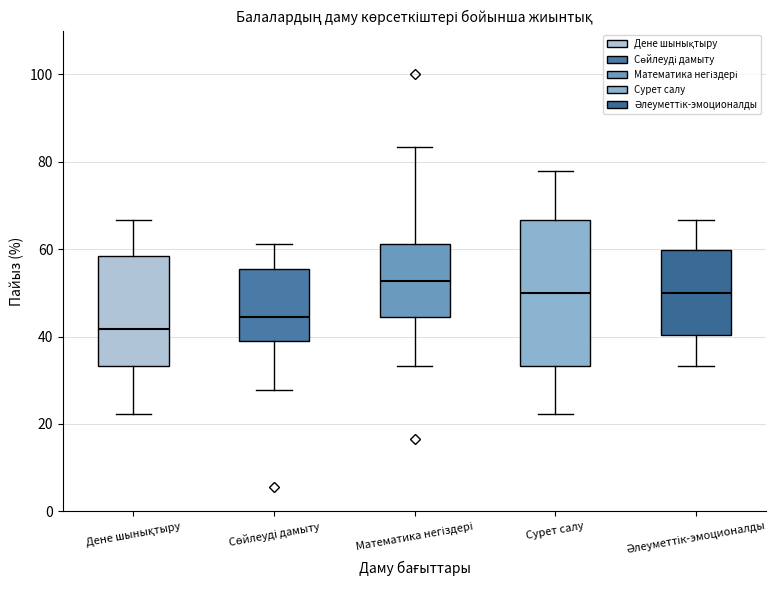

Reading left to right, transcribe this box plot: for each box, give where its median line is, the range the box spans, and where its two whiskers end, as read against the y-axis. The values are not printed on the chart, so give them approximately, as read against the axis.

Дене шынықтыру: median 42, box 34 to 58, whiskers 22 to 66
Сөйлеуді дамыту: median 44, box 38 to 56, whiskers 28 to 62
Математика негіздері: median 52, box 44 to 62, whiskers 34 to 84
Сурет салу: median 50, box 34 to 66, whiskers 22 to 78
Әлеуметтік-эмоционалды: median 50, box 40 to 60, whiskers 34 to 66